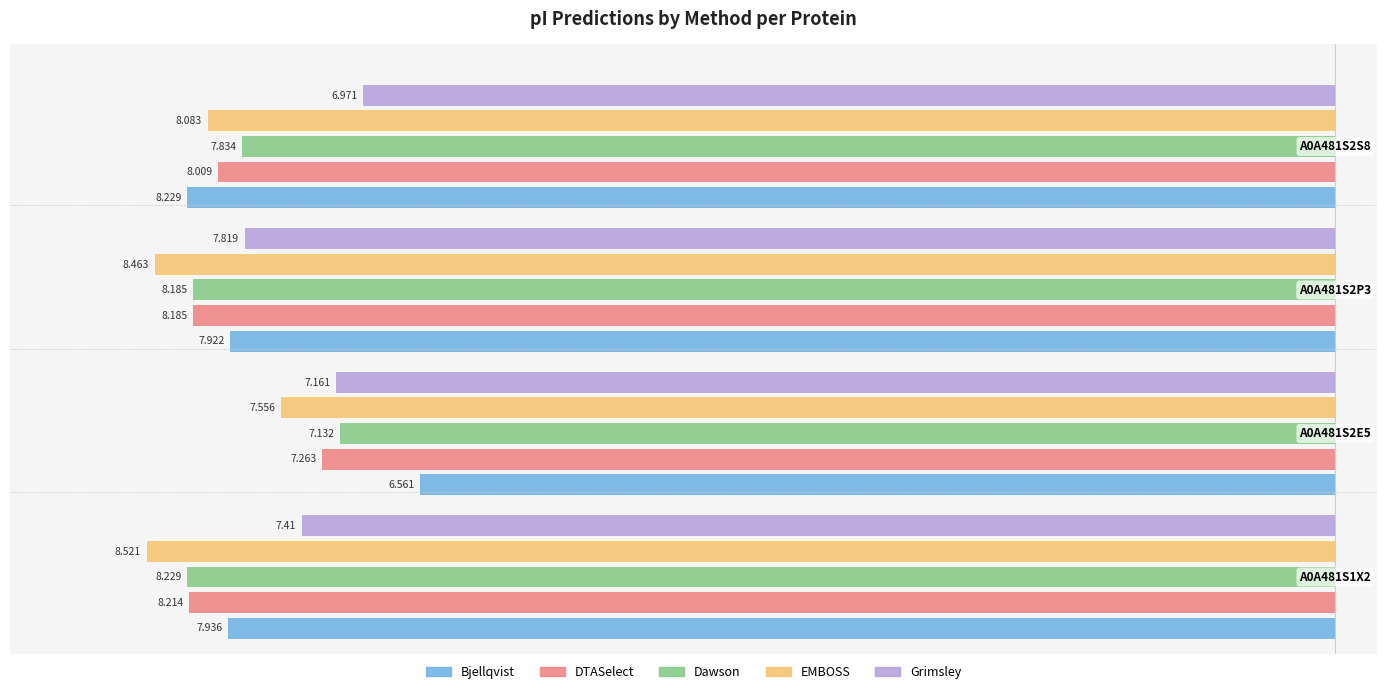

Reading left to right, what are all the values shown in this chart?

Bjellqvist: −10=-7.9	−8=-6.6	−6=-7.9	−4=-8.2
DTASelect: −10=-8.2	−8=-7.3	−6=-8.2	−4=-8.0
Dawson: −10=-8.2	−8=-7.1	−6=-8.2	−4=-7.8
EMBOSS: −10=-8.5	−8=-7.6	−6=-8.5	−4=-8.1
Grimsley: −10=-7.4	−8=-7.2	−6=-7.8	−4=-7.0